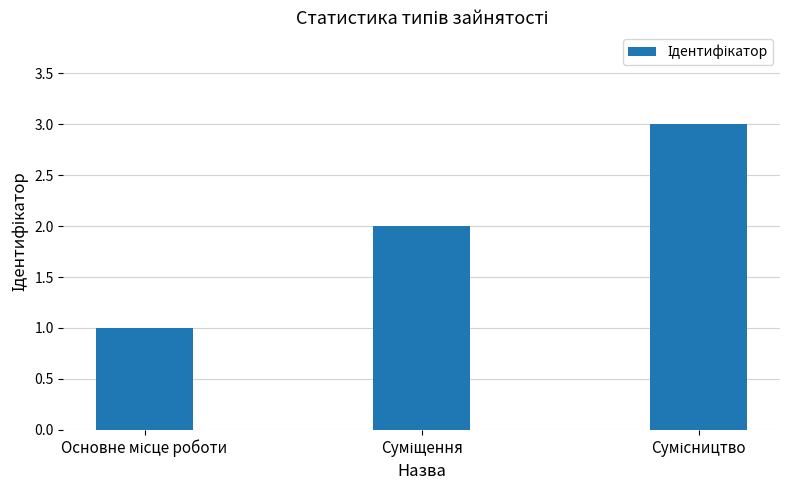

Reading left to right, list all the values displayed in this chart.

1	2	3